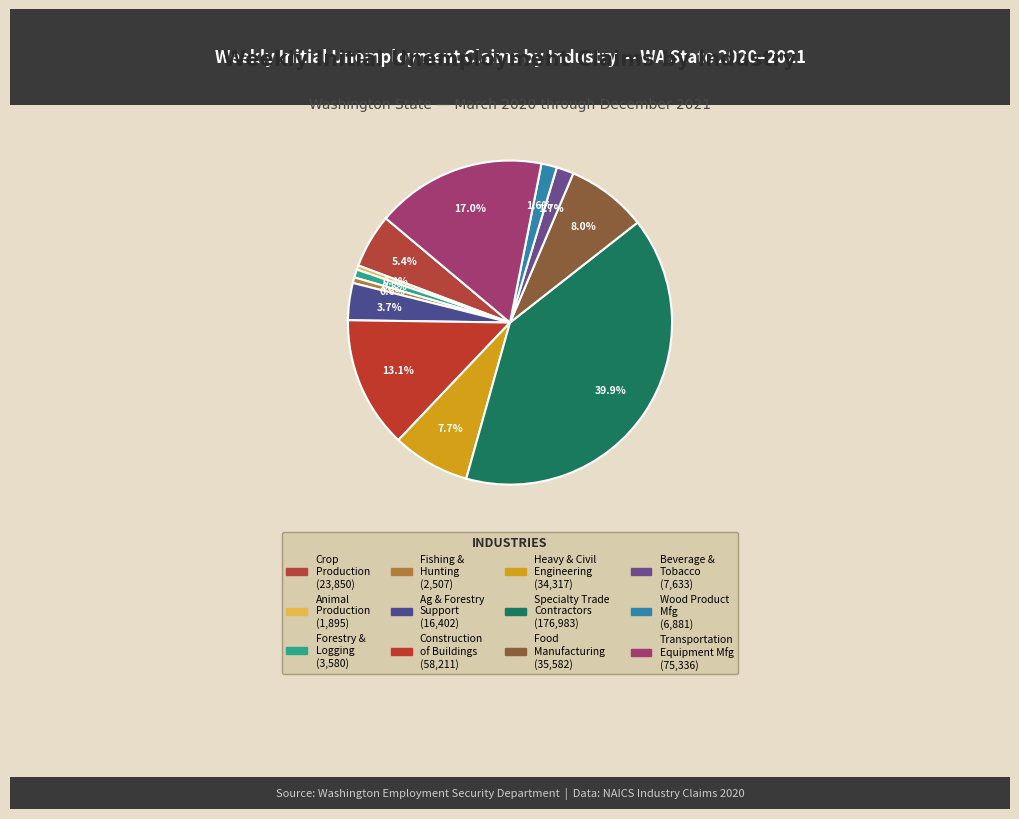

Is there a majority slice in this chart?

No